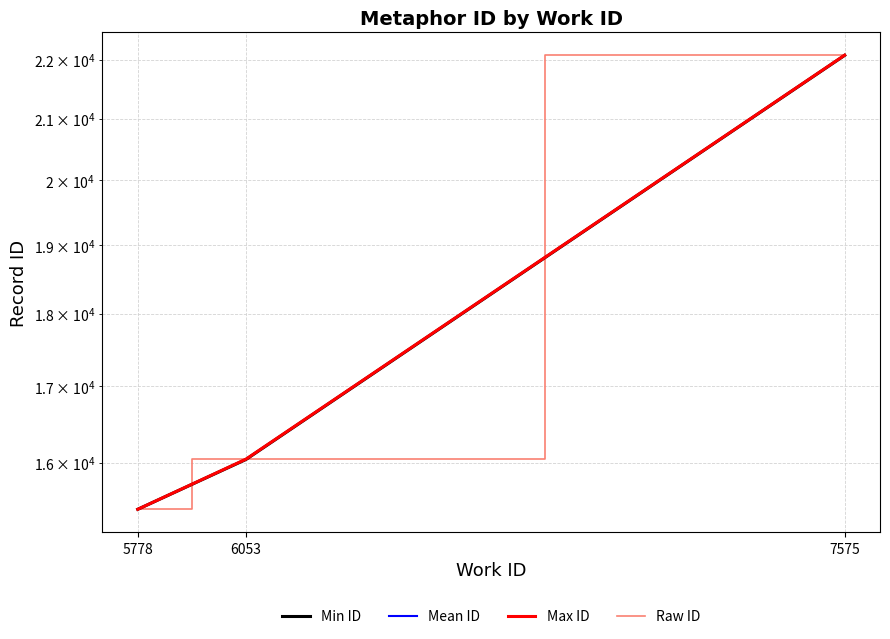

What is the change in value from 5778 to 7575?

+6654